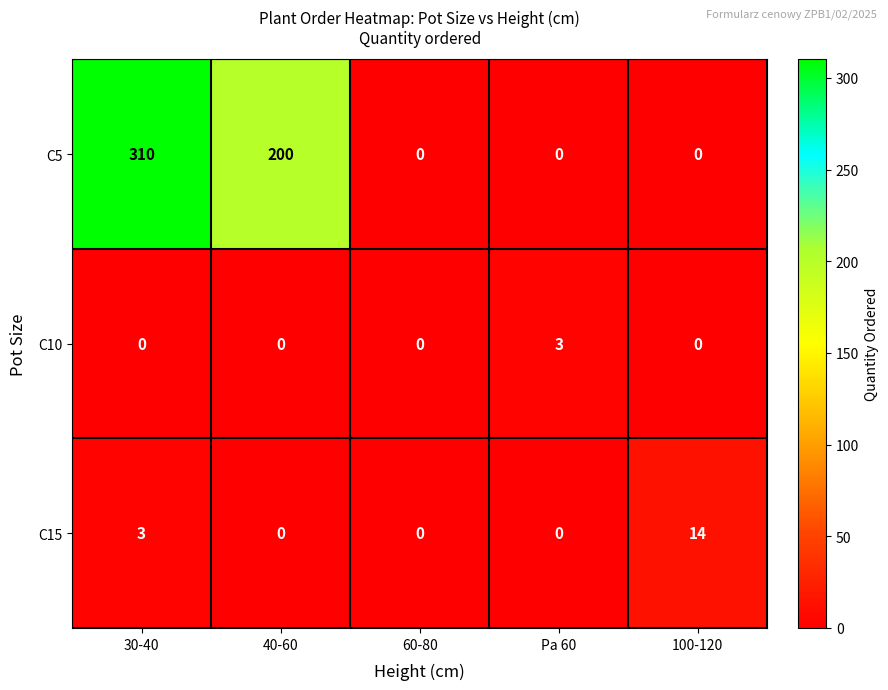

Is it true that C15 equals 6 at 40-60?

False